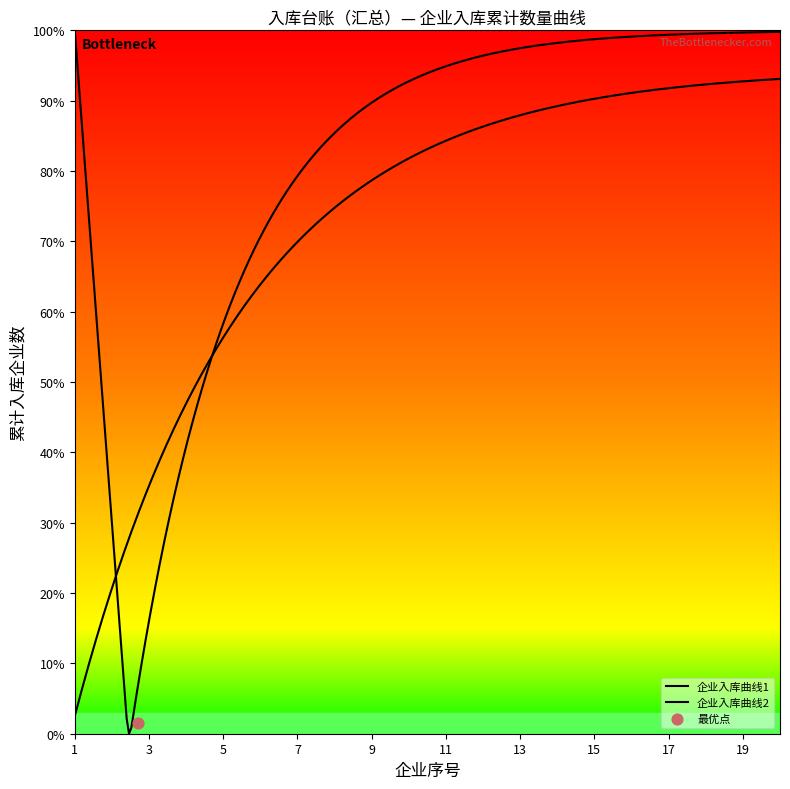

Which has a higher value, 13 or 15?

15